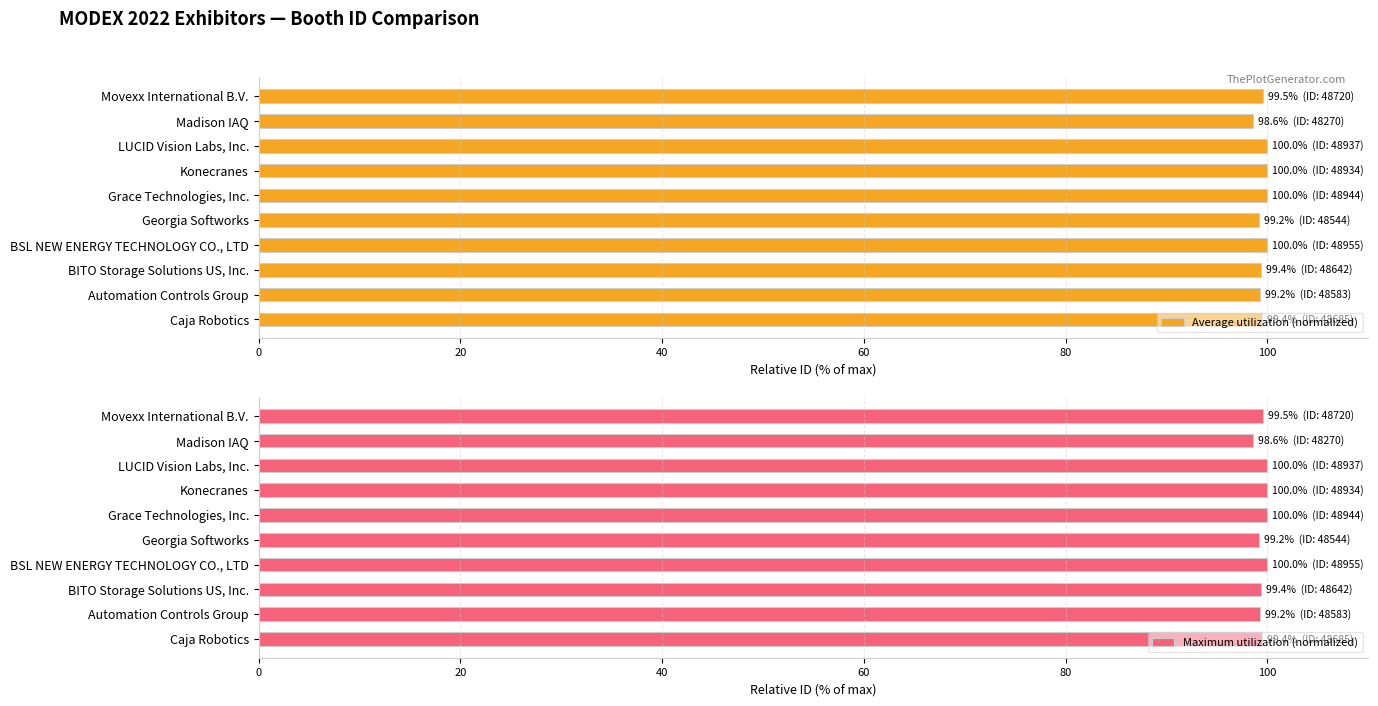

The value of Maximum utilization (normalized) at LUCID Vision Labs, Inc. is 41.2. True or false?

False